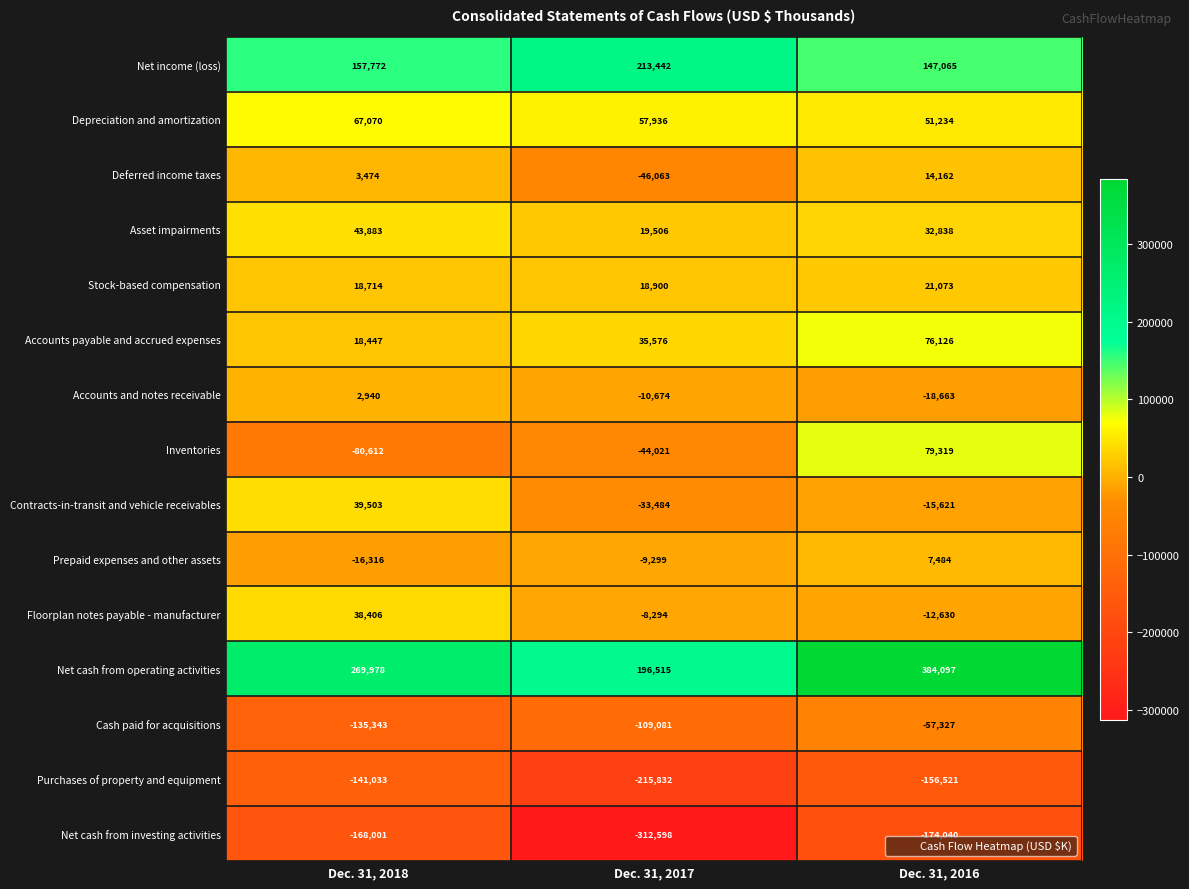

Rank the series by their maximum value, from highest to lowest.

Net cash from operating activities, Net income (loss), Inventories, Accounts payable and accrued expenses, Depreciation and amortization, Asset impairments, Contracts-in-transit and vehicle receivables, Floorplan notes payable - manufacturer, Stock-based compensation, Deferred income taxes, Prepaid expenses and other assets, Accounts and notes receivable, Cash paid for acquisitions, Purchases of property and equipment, Net cash from investing activities